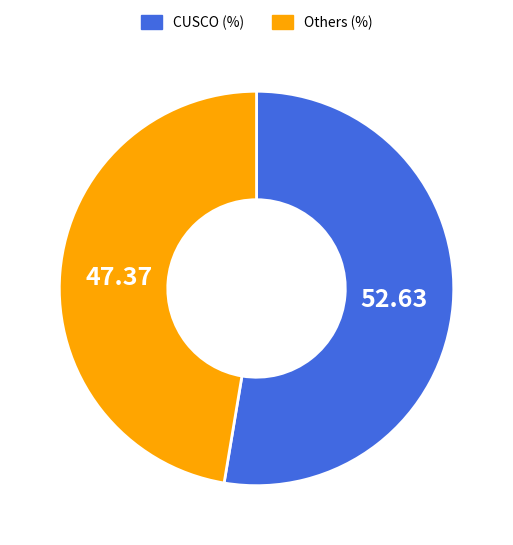

Is there any slice that represents more than half of the pie?

Yes